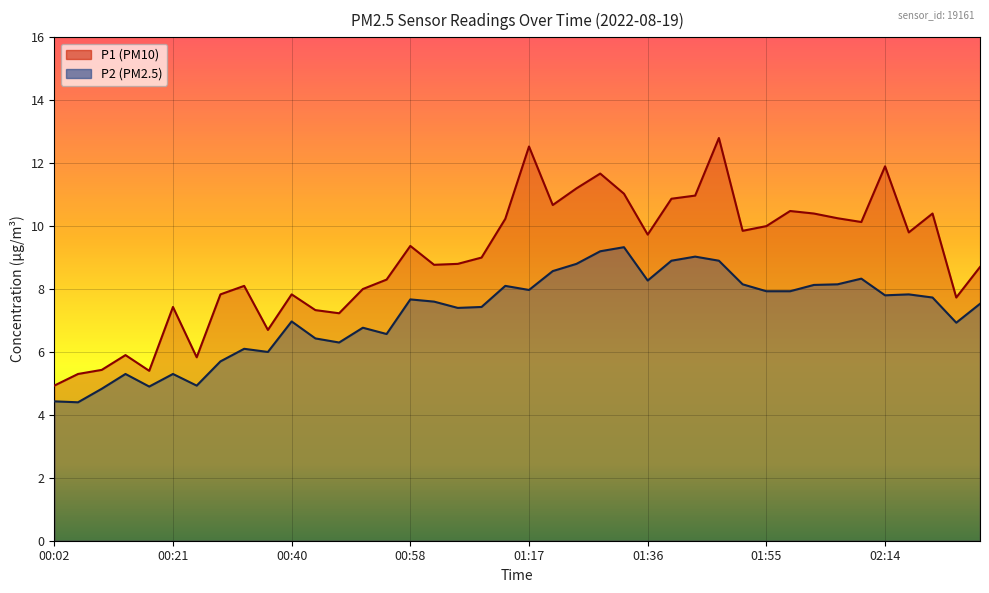

Is the value of P2 at 00:02 greater than the value of P1 at 02:02?

No